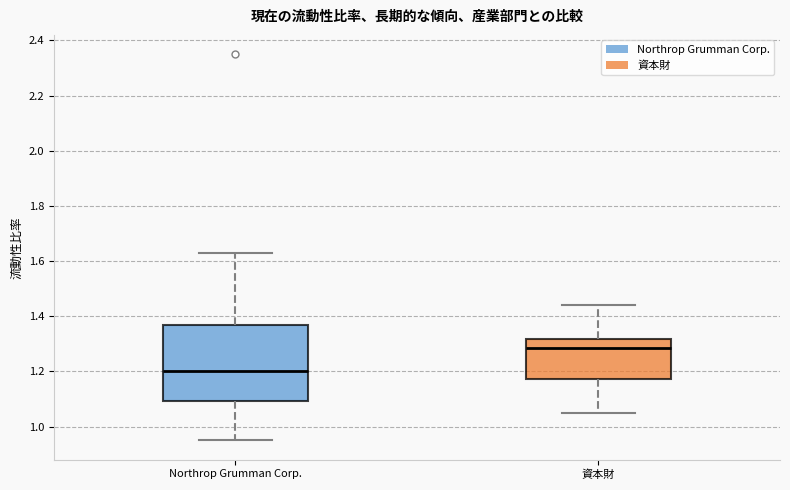

Reading left to right, transcribe this box plot: for each box, give where its median line is, the range the box spans, and where its two whiskers end, as read against the y-axis. The values are not printed on the chart, so give them approximately, as read against the axis.

Northrop Grumman Corp.: median 1.20, box 1.10 to 1.36, whiskers 0.96 to 1.64
資本財: median 1.28, box 1.18 to 1.32, whiskers 1.06 to 1.44